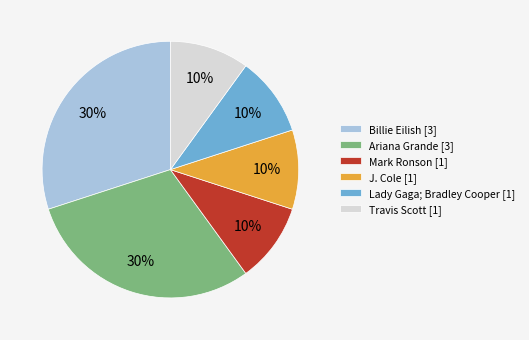

What is the ratio of the value at Travis Scott [1] to the value at Mark Ronson [1]?

1.0